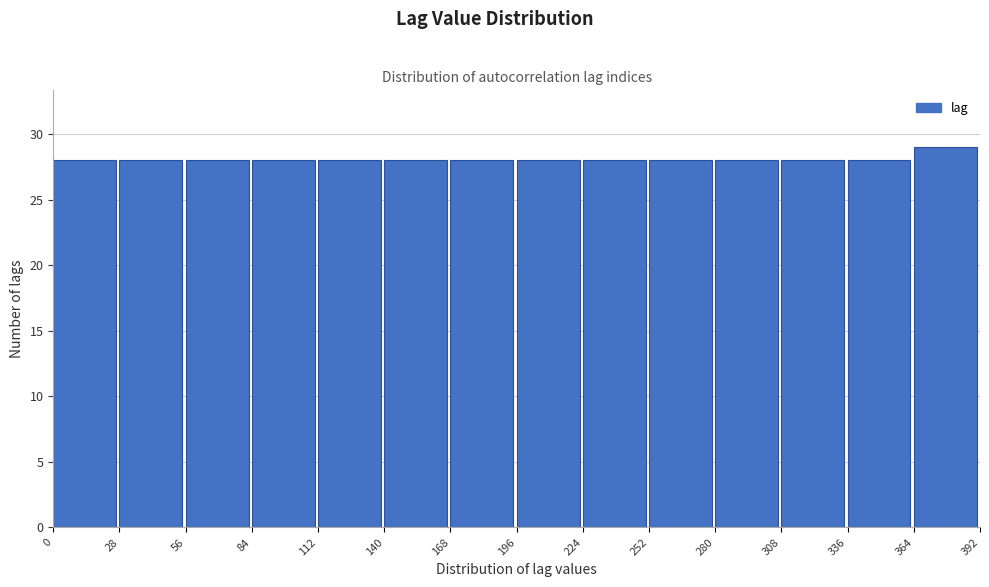

Reading left to right, transcribe this chart: for each bar, give the range it covers on the x-axis and its height. The values are not printed on the chart, so give them approximately, as read against the axis.

0 to 28: 28
28 to 56: 28
56 to 84: 28
84 to 112: 28
112 to 140: 28
140 to 168: 28
168 to 196: 28
196 to 224: 28
224 to 252: 28
252 to 280: 28
280 to 308: 28
308 to 336: 28
336 to 364: 28
364 to 392: 29